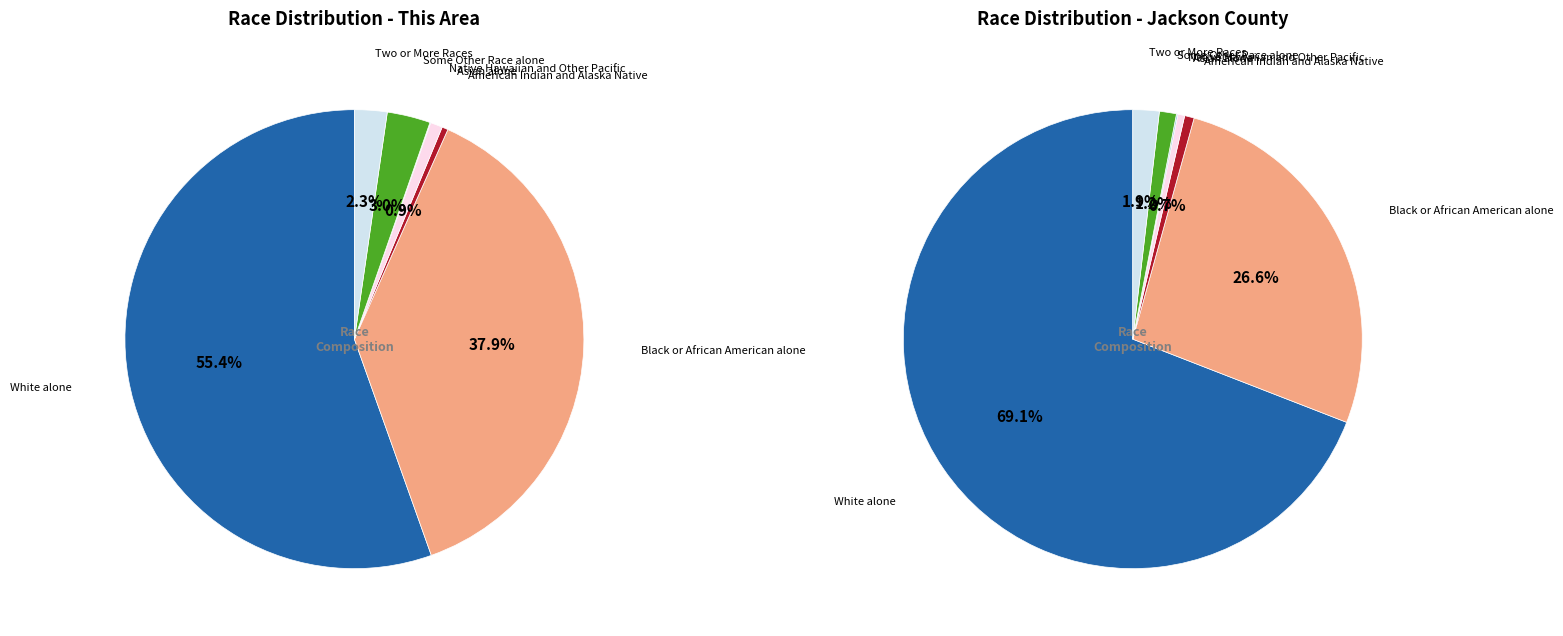

To the nearest percent, what is the difference between the largest and smallest slice percentages?

55%